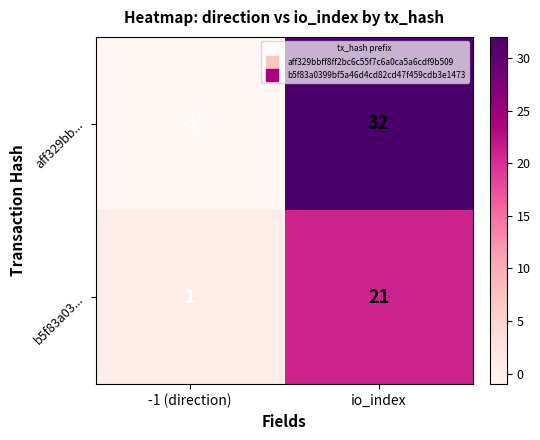

True or false: aff329bb... has a value of 15 at io_index.

False